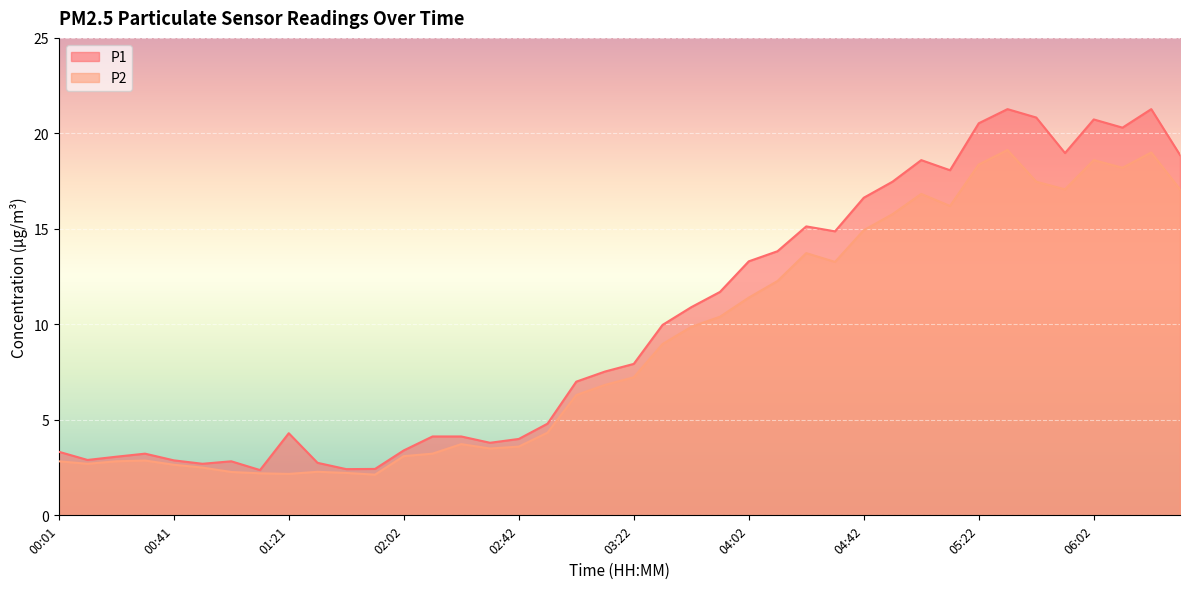

What is the spread (max minus min) of values at 04:32?

1.6